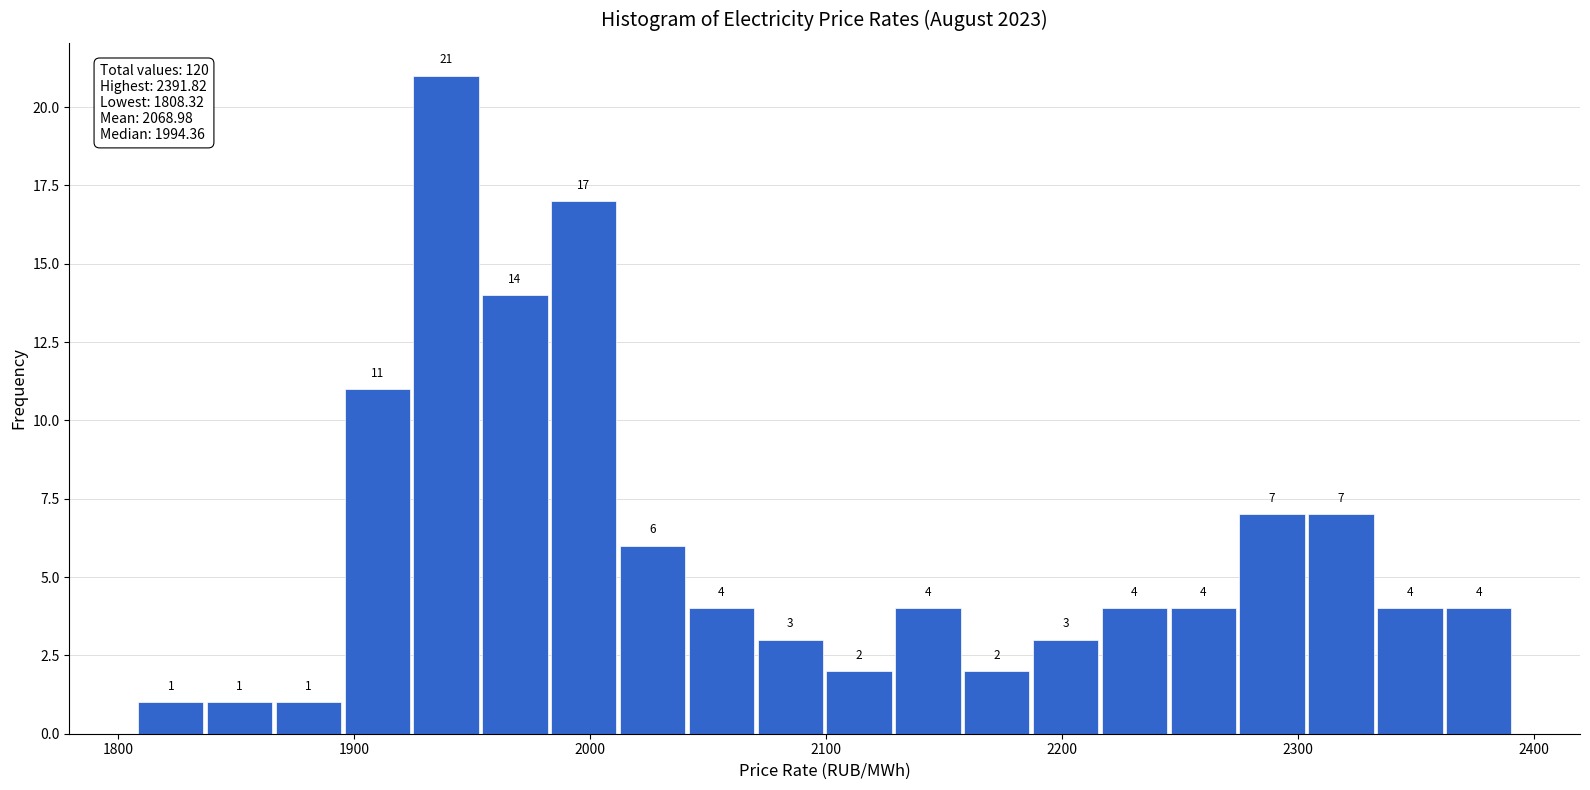

Read against the x-axis, roughly where is the centre of the tallest bar?

1940